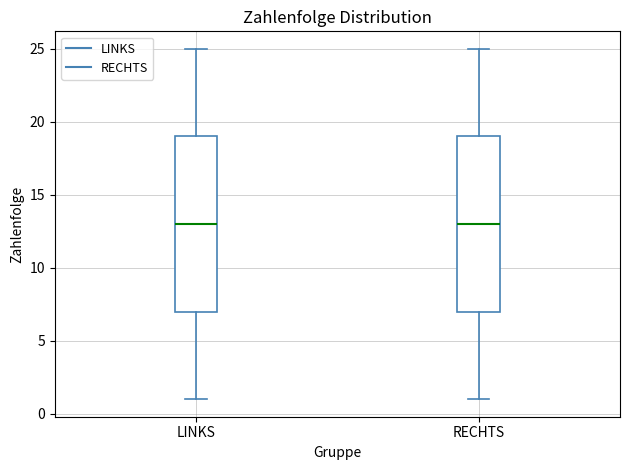

Reading left to right, transcribe this box plot: for each box, give where its median line is, the range the box spans, and where its two whiskers end, as read against the y-axis. The values are not printed on the chart, so give them approximately, as read against the axis.

LINKS: median 13, box 7 to 19, whiskers 1 to 25
RECHTS: median 13, box 7 to 19, whiskers 1 to 25